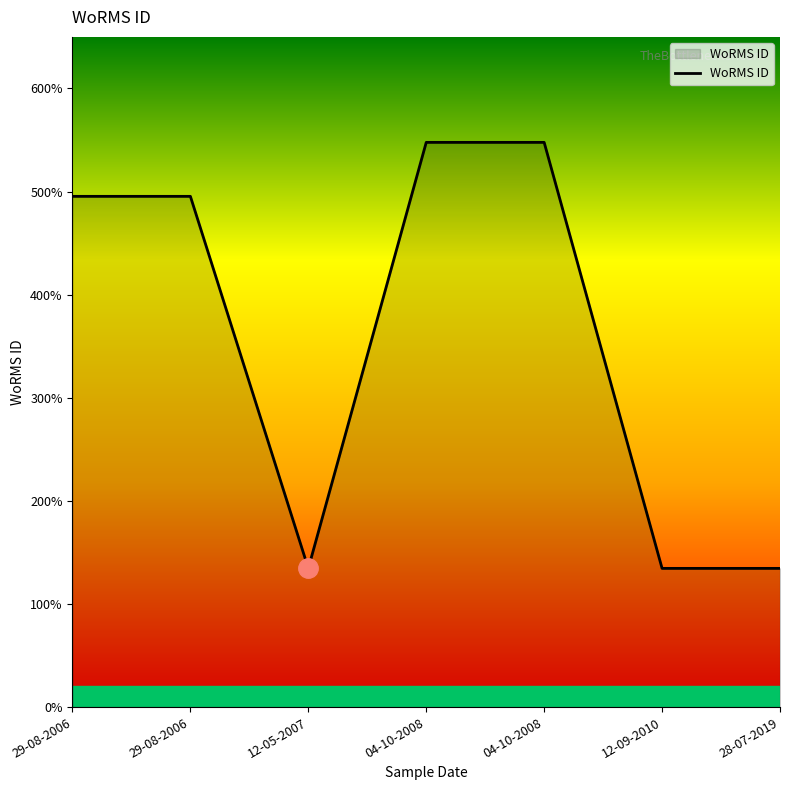

How many values are between 134529 and 547692?

7